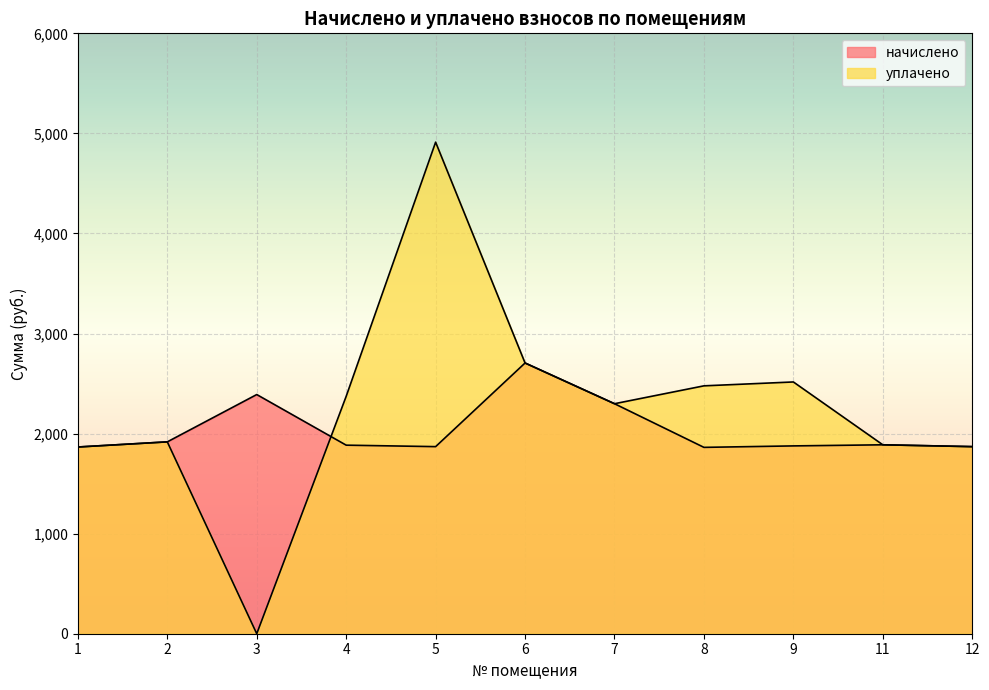

Rank the categories by уплачено value from lowest to highest.

3, 1, 12, 11, 2, 7, 4, 8, 9, 6, 5